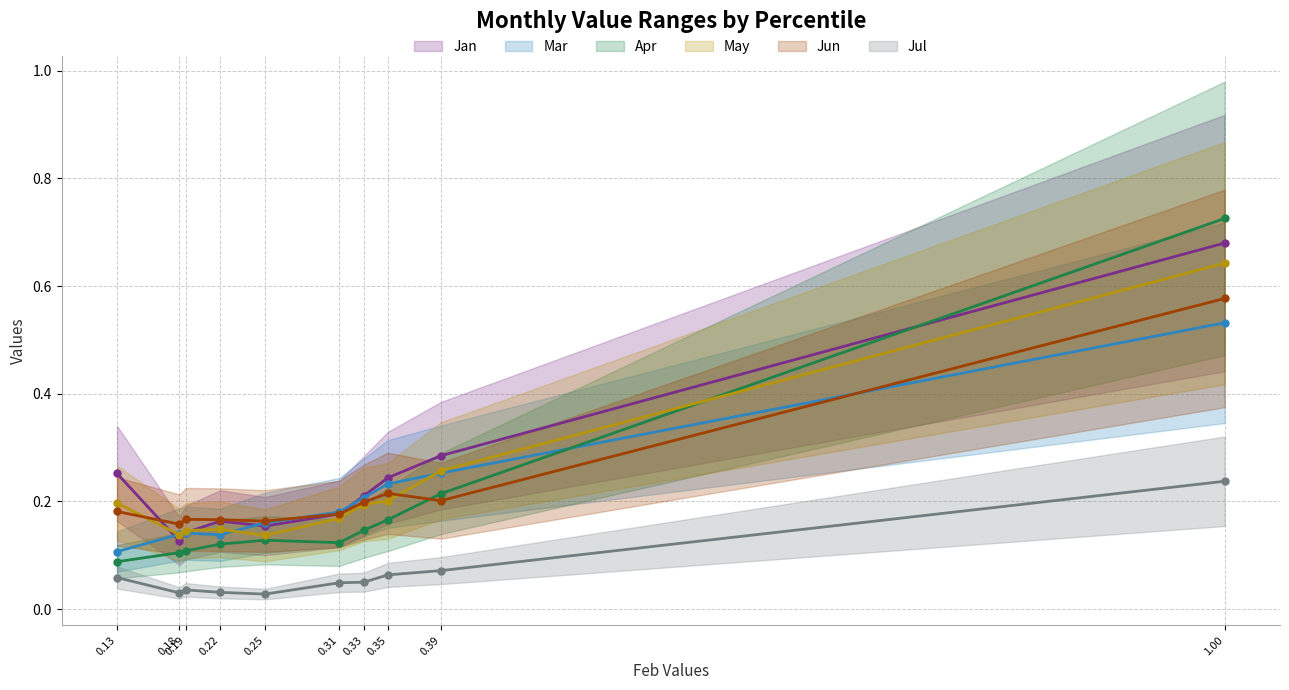

Between 0.25 and 0.35, which series saw the biggest shift?

Jan